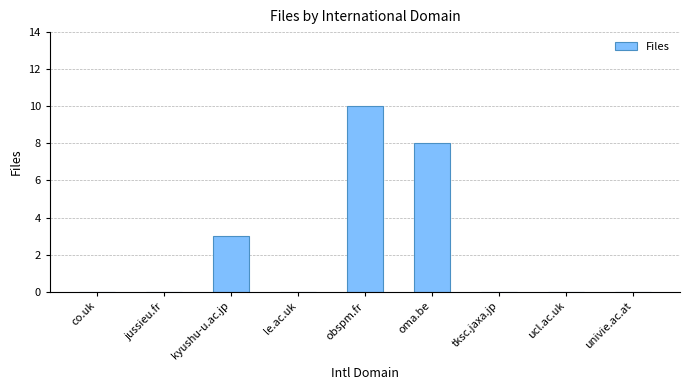

Between kyushu-u.ac.jp and co.uk, which is larger?

kyushu-u.ac.jp